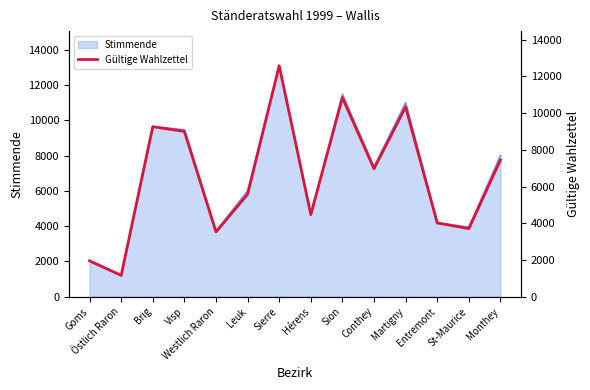

How many values are below 6972?

7